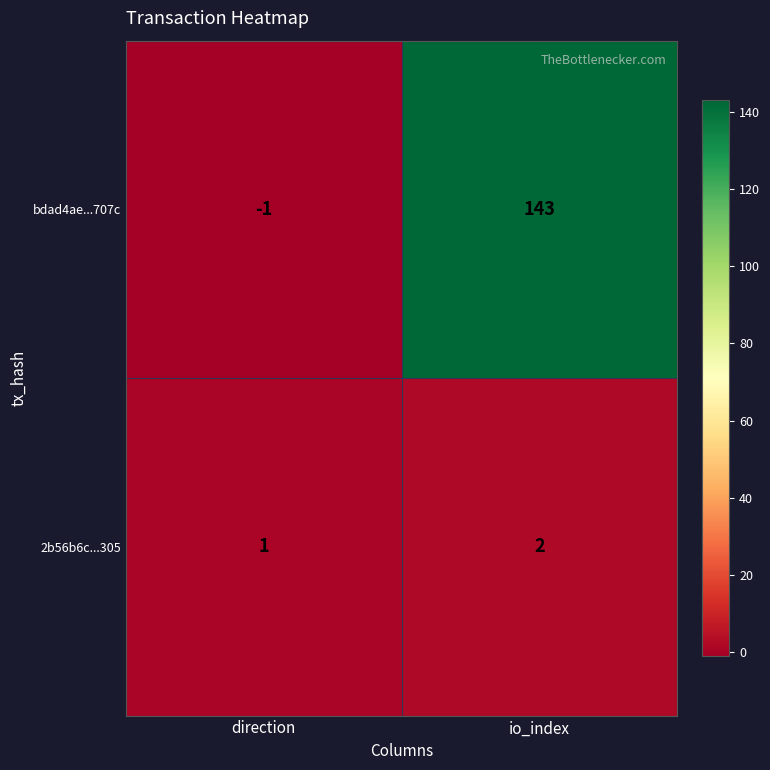

Count the number of categories in the chart.

2